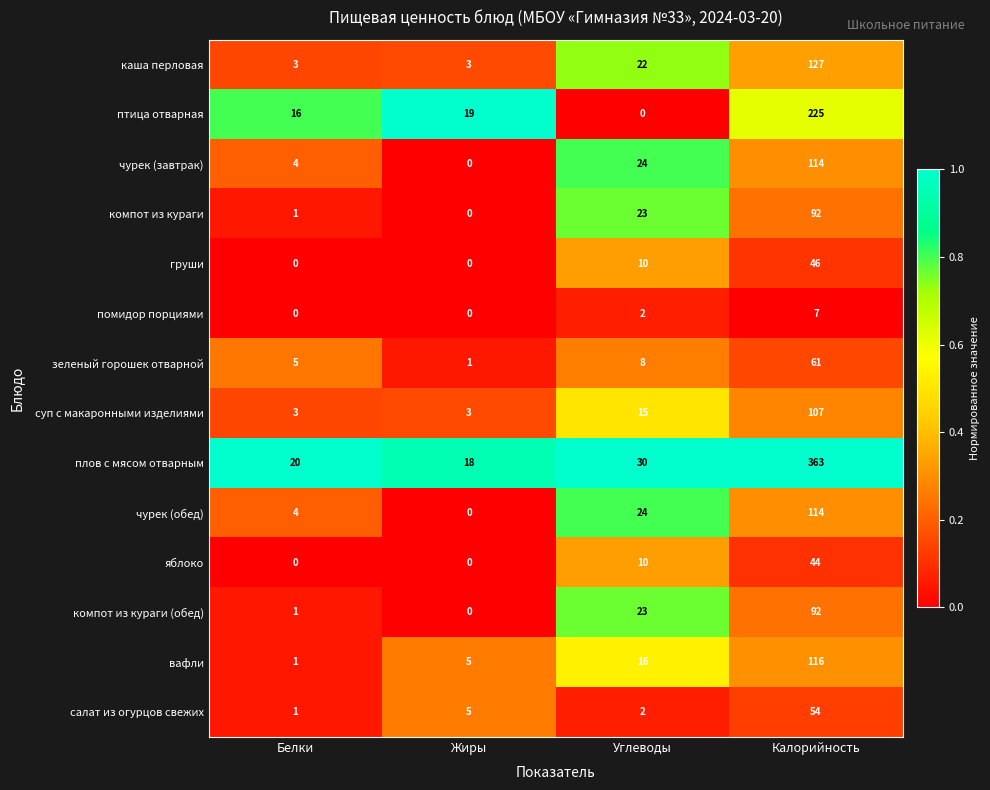

Where is яблоко nearest to the value 22?

Углеводы